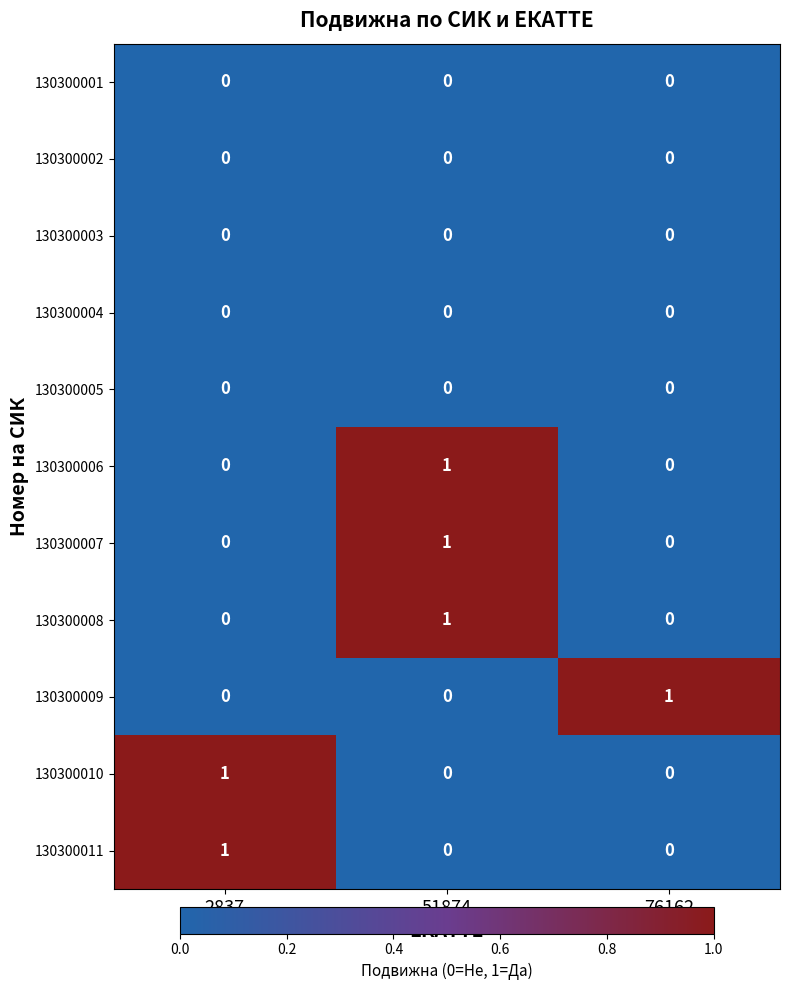

What is the difference between the highest and lowest values at 51874?

1